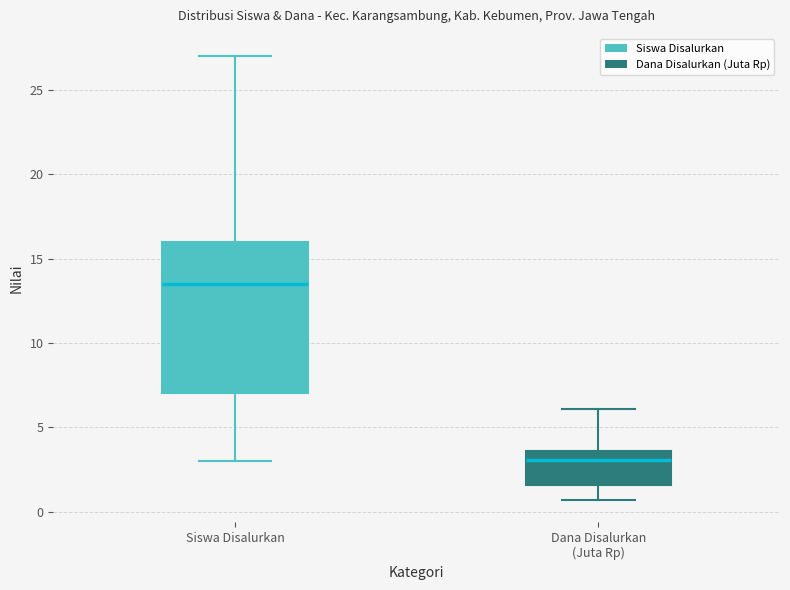

Reading left to right, transcribe this box plot: for each box, give where its median line is, the range the box spans, and where its two whiskers end, as read against the y-axis. The values are not printed on the chart, so give them approximately, as read against the axis.

Siswa Disalurkan: median 13.5, box 7.0 to 16.0, whiskers 3.0 to 27.0
Dana Disalurkan (Juta Rp): median 3.0, box 1.5 to 3.5, whiskers 0.5 to 6.0